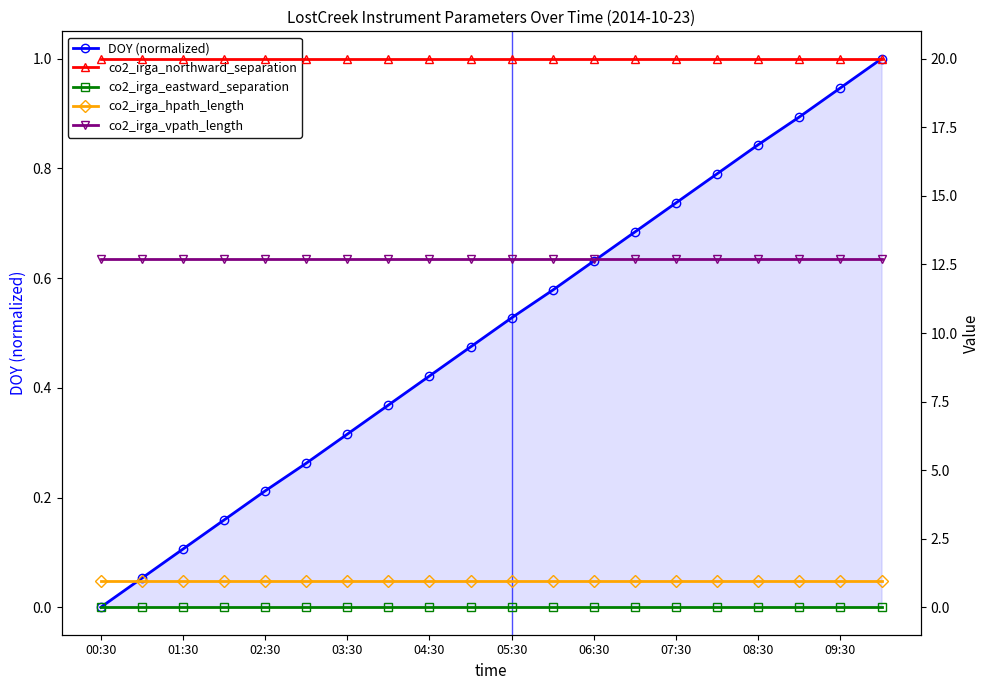

True or false: co2_irga_northward_separation and co2_irga_hpath_length cross at least once.

False